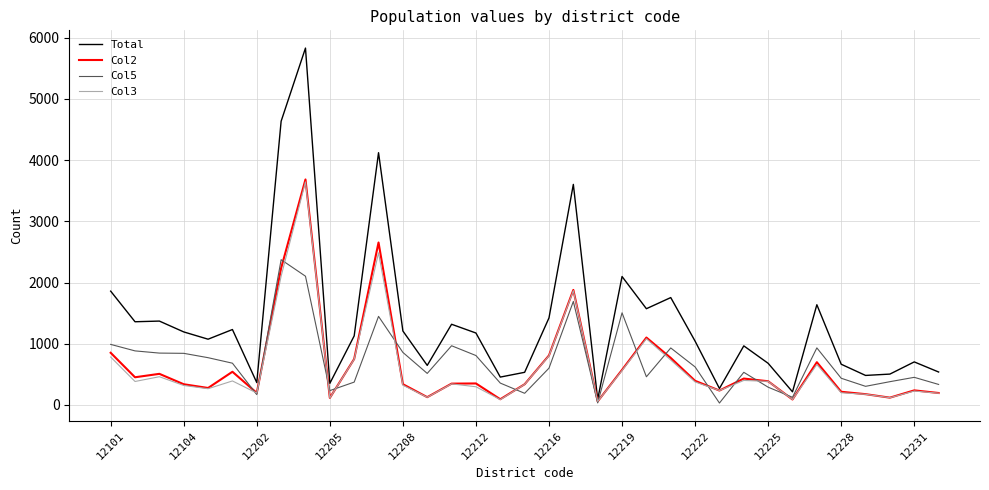

What is the maximum value shown in the chart?

5830